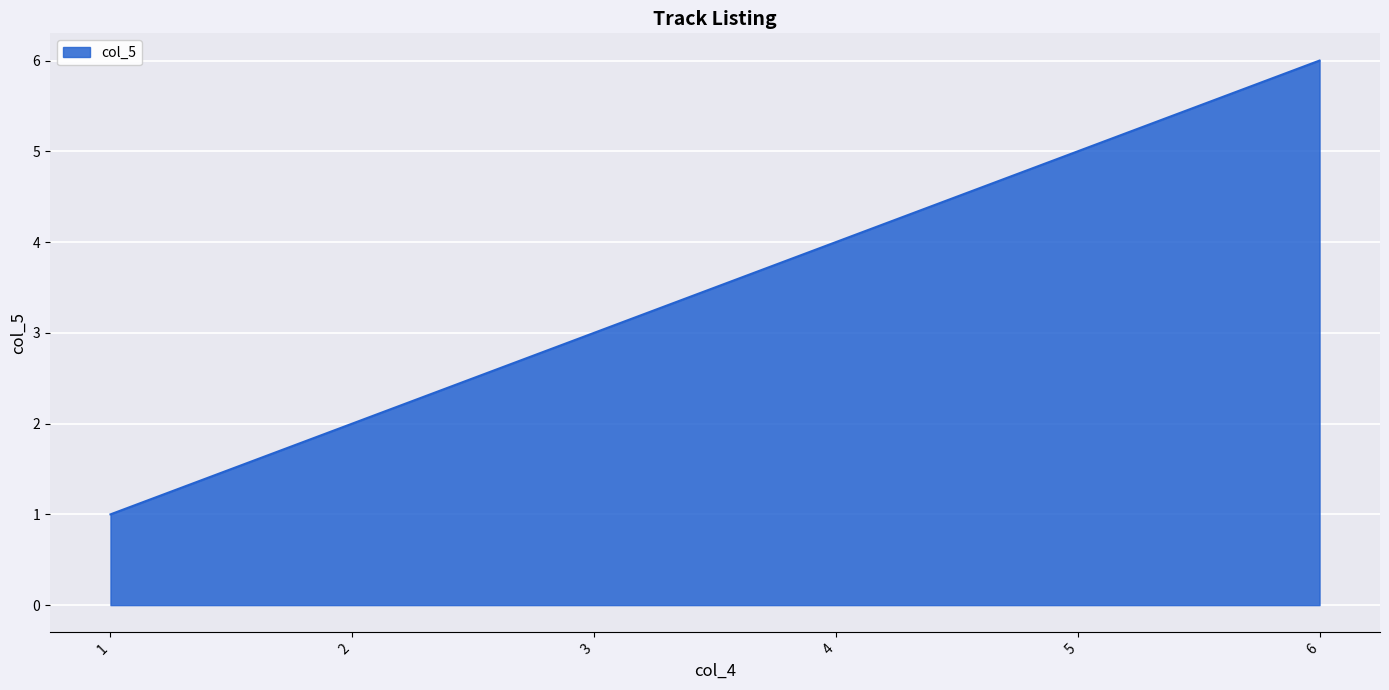

List the labels in order of value, largest first.

6, 5, 4, 3, 2, 1